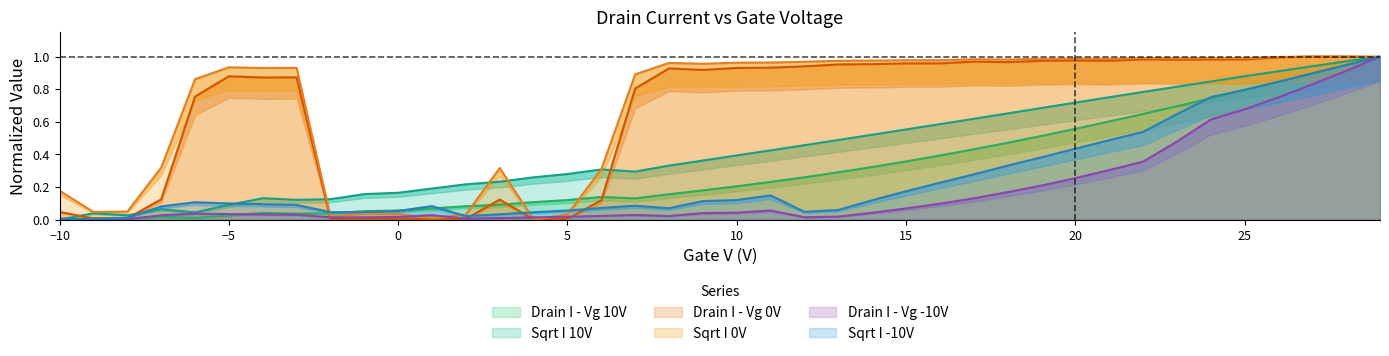

Reading left to right, transcribe all the data shown in this chart.

Drain I - Vg 10V: -10=0.0	-9=0.0	-8=0.0	-7=0.0	-6=0.0	-5=0.0	-4=0.0	-3=0.0	-2=0.0	-1=0.1	0=0.1	1=0.1	2=0.1	3=0.1	4=0.1	5=0.1	6=0.1	7=0.1	8=0.2	9=0.2	10=0.2	11=0.2	12=0.3	13=0.3	14=0.3	15=0.4	16=0.4	17=0.4	18=0.5	19=0.5	20=0.6	21=0.6	22=0.6	23=0.7	24=0.7	25=0.8	26=0.8	27=0.9	28=0.9	29=1.0
Sqrt I 10V: -10=0.0	-9=0.0	-8=0.0	-7=0.1	-6=0.0	-5=0.1	-4=0.1	-3=0.1	-2=0.1	-1=0.2	0=0.2	1=0.2	2=0.2	3=0.2	4=0.3	5=0.3	6=0.3	7=0.3	8=0.3	9=0.4	10=0.4	11=0.4	12=0.5	13=0.5	14=0.5	15=0.6	16=0.6	17=0.6	18=0.7	19=0.7	20=0.7	21=0.8	22=0.8	23=0.8	24=0.8	25=0.9	26=0.9	27=0.9	28=1.0	29=1.0
Drain I - Vg 0V: -10=0.0	-9=0.0	-8=0.0	-7=0.1	-6=0.8	-5=0.9	-4=0.9	-3=0.9	-2=0.0	-1=0.0	0=0.0	1=0.0	2=0.0	3=0.1	4=0.0	5=0.0	6=0.1	7=0.8	8=0.9	9=0.9	10=0.9	11=0.9	12=0.9	13=1.0	14=1.0	15=1.0	16=1.0	17=1.0	18=1.0	19=1.0	20=1.0	21=1.0	22=1.0	23=1.0	24=1.0	25=1.0	26=1.0	27=1.0	28=1.0	29=1.0
Sqrt I 0V: -10=0.2	-9=0.0	-8=0.0	-7=0.3	-6=0.9	-5=0.9	-4=0.9	-3=0.9	-2=0.0	-1=0.0	0=0.0	1=0.0	2=0.0	3=0.3	4=0.0	5=0.0	6=0.3	7=0.9	8=1.0	9=1.0	10=1.0	11=1.0	12=1.0	13=1.0	14=1.0	15=1.0	16=1.0	17=1.0	18=1.0	19=1.0	20=1.0	21=1.0	22=1.0	23=1.0	24=1.0	25=1.0	26=1.0	27=1.0	28=1.0	29=1.0
Drain I - Vg -10V: -10=0.0	-9=0.0	-8=0.0	-7=0.0	-6=0.0	-5=0.0	-4=0.0	-3=0.0	-2=0.0	-1=0.0	0=0.0	1=0.0	2=0.0	3=0.0	4=0.0	5=0.0	6=0.0	7=0.0	8=0.0	9=0.0	10=0.0	11=0.1	12=0.0	13=0.0	14=0.0	15=0.1	16=0.1	17=0.1	18=0.2	19=0.2	20=0.3	21=0.3	22=0.4	23=0.5	24=0.6	25=0.7	26=0.7	27=0.8	28=0.9	29=1.0
Sqrt I -10V: -10=0.0	-9=0.0	-8=0.0	-7=0.1	-6=0.1	-5=0.1	-4=0.1	-3=0.1	-2=0.0	-1=0.0	0=0.1	1=0.1	2=0.0	3=0.0	4=0.0	5=0.1	6=0.1	7=0.1	8=0.1	9=0.1	10=0.1	11=0.1	12=0.0	13=0.1	14=0.1	15=0.2	16=0.2	17=0.3	18=0.3	19=0.4	20=0.4	21=0.5	22=0.5	23=0.6	24=0.8	25=0.8	26=0.8	27=0.9	28=0.9	29=1.0